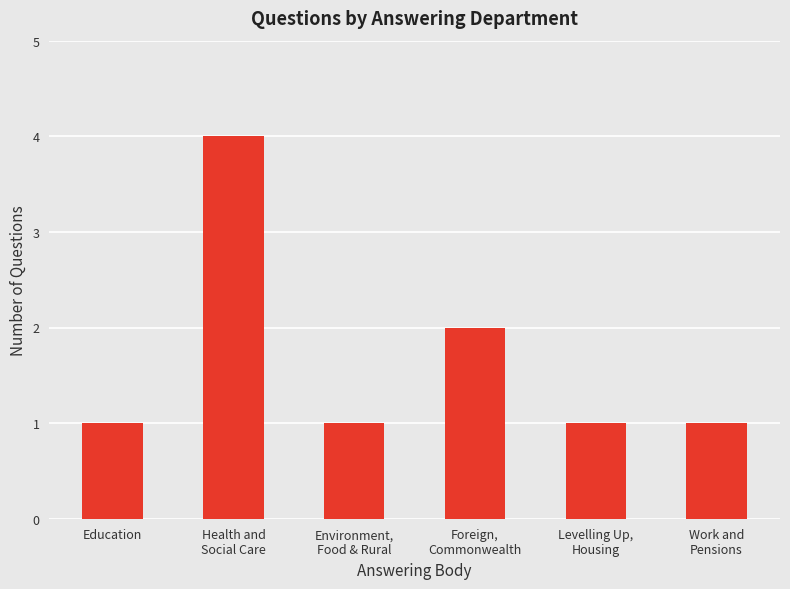

Count the number of categories in the chart.

6